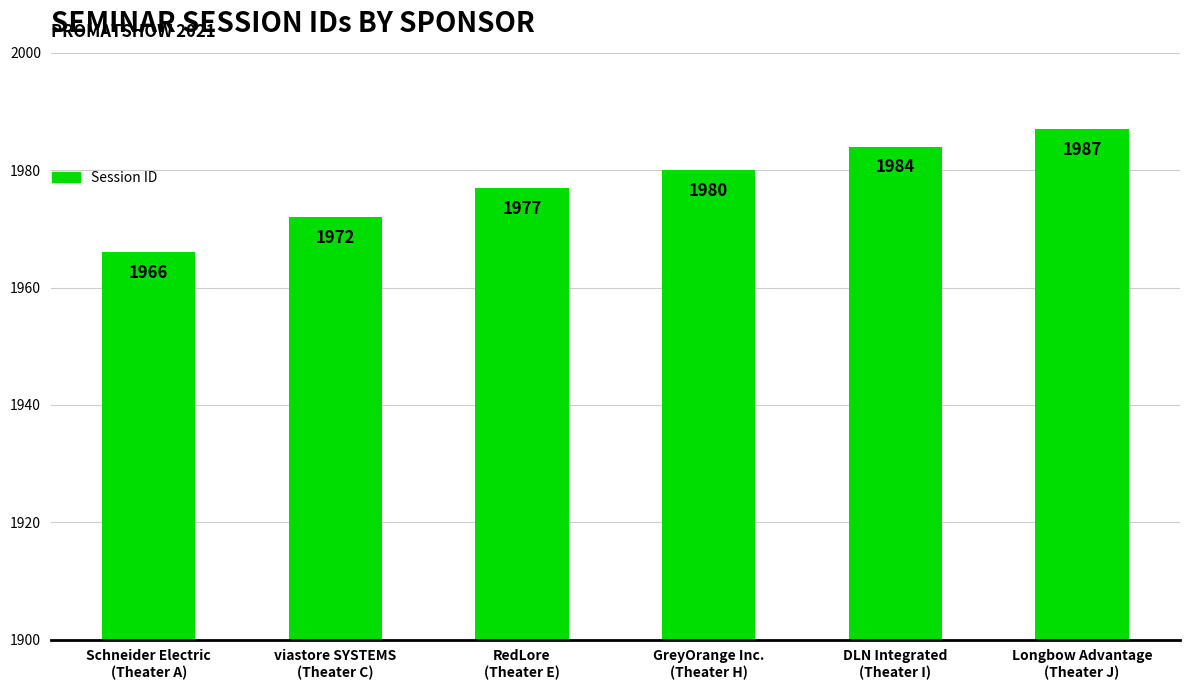

What is the sum of the values at Longbow Advantage
(Theater J) and Schneider Electric
(Theater A)?

3953